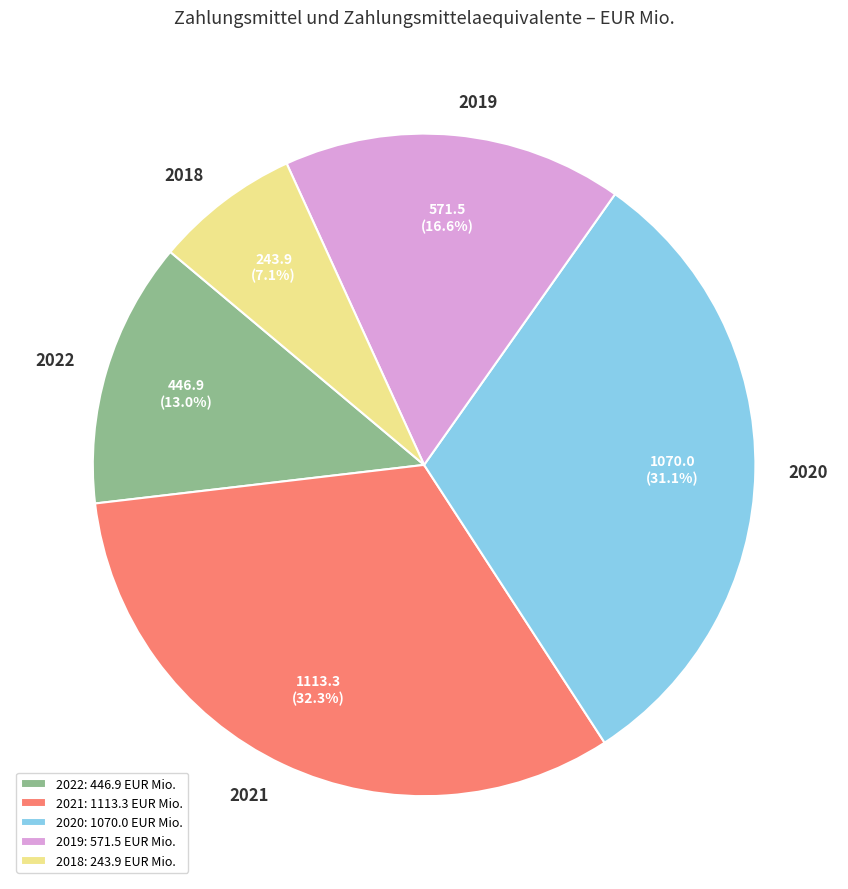

Rank the categories by value from lowest to highest.

2018, 2022, 2019, 2020, 2021